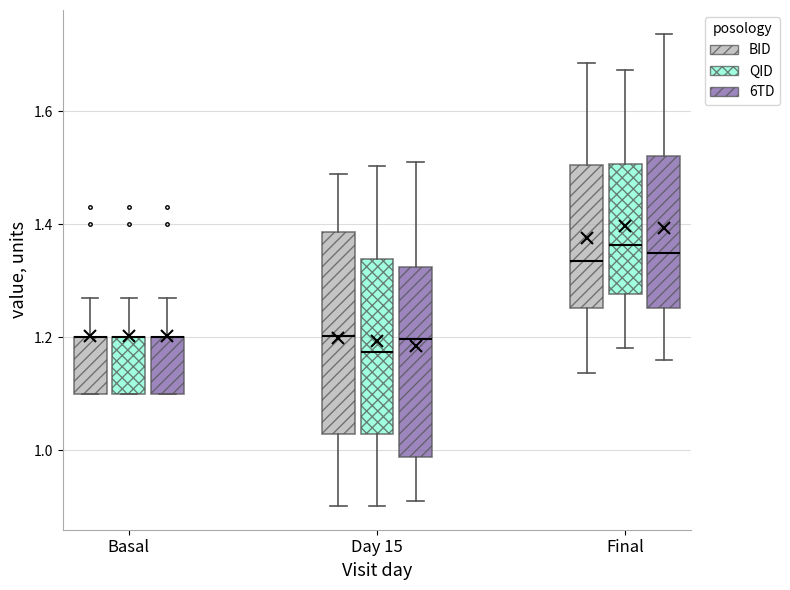

Which box is the tallest, from its lower edge to its upper edge?

Day 15 (BID)